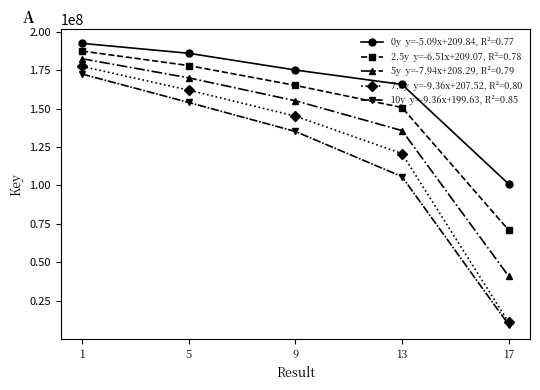

Count the number of data series in this chart.

5